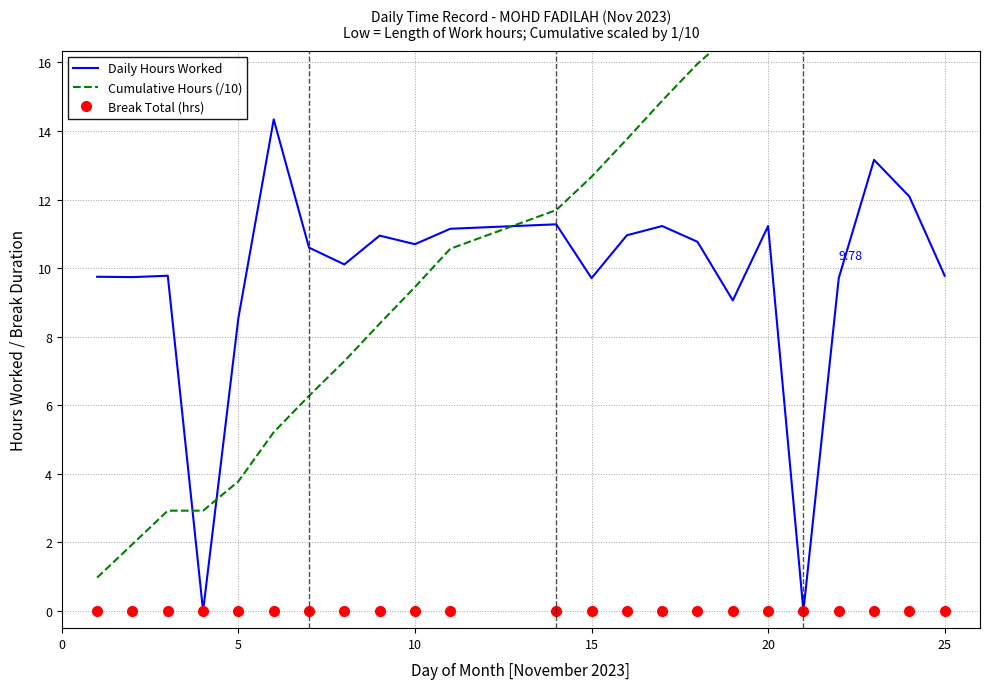

At 25, list the series in order from smallest to largest.

Break Total (hrs), Cumulative Hours (/10), Daily Hours Worked